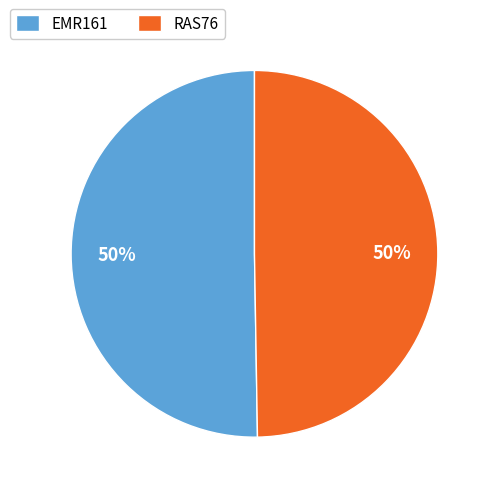

Do RAS76 and EMR161 together represent more than half of the pie?

Yes